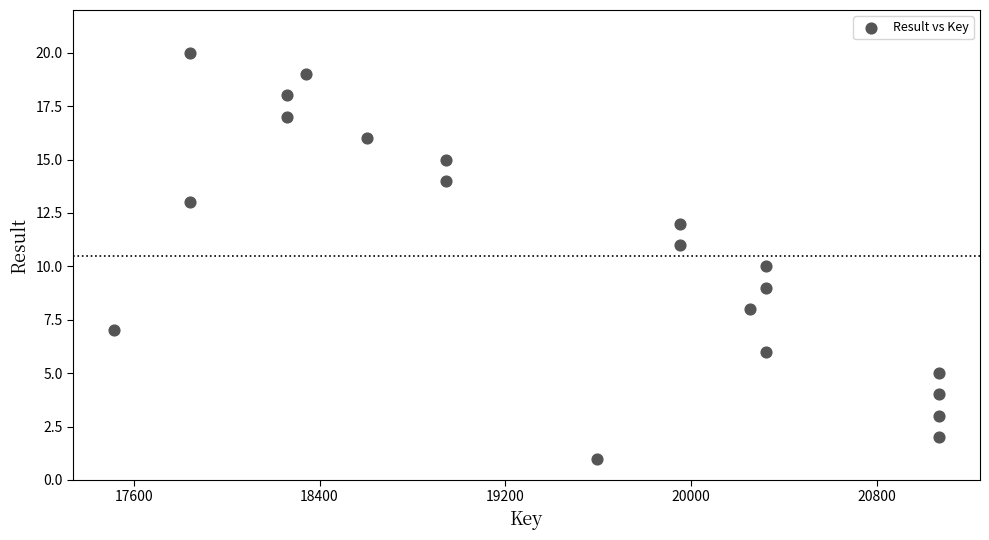

What is the range of Y values (max minus min)?

19